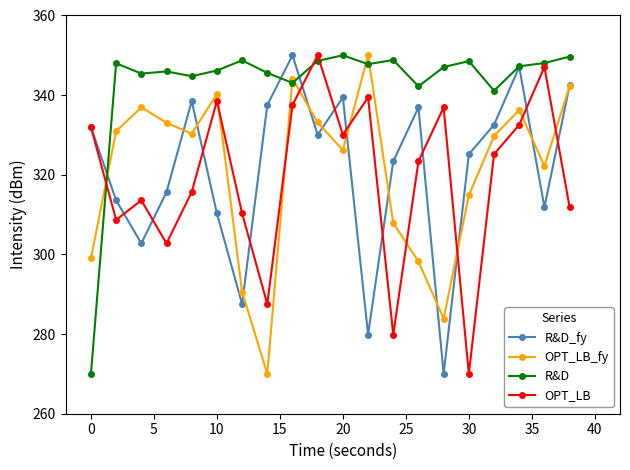

What is the minimum value for OPT_LB?

270.0